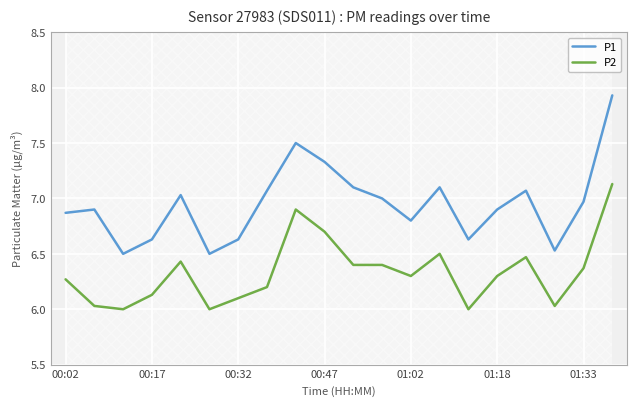

True or false: P2 and P1 cross at least once.

False